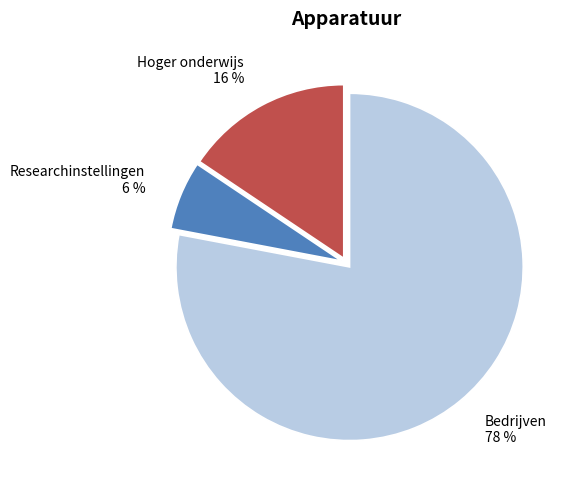

How many segments does this pie chart have?

3